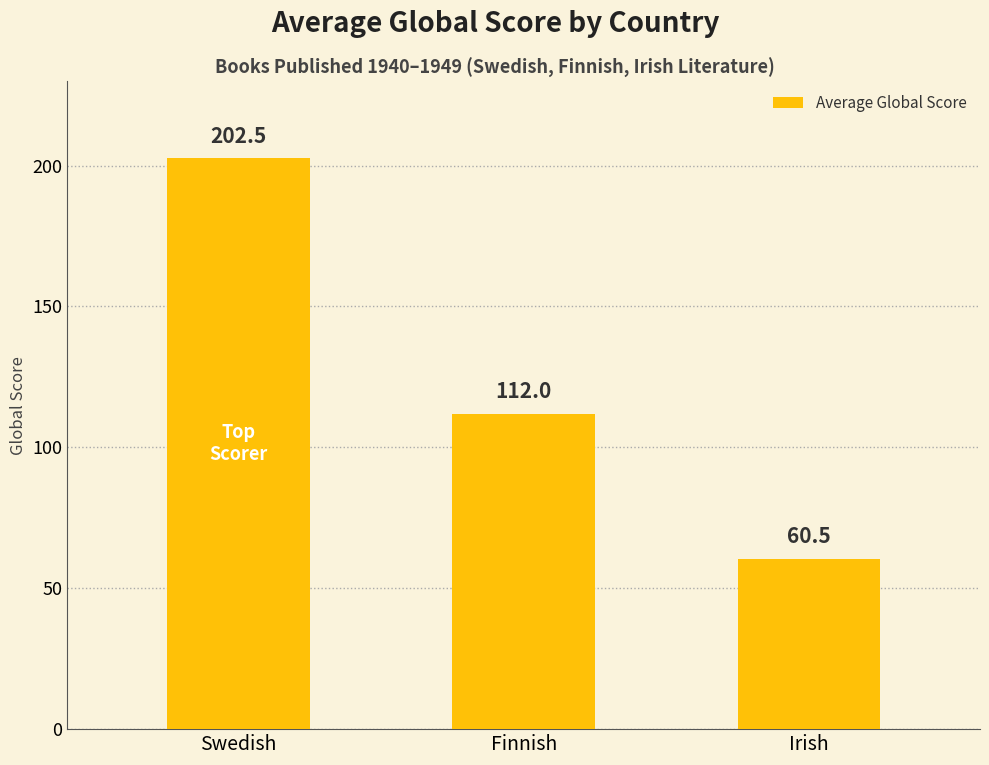

How many bars are there in total?

3